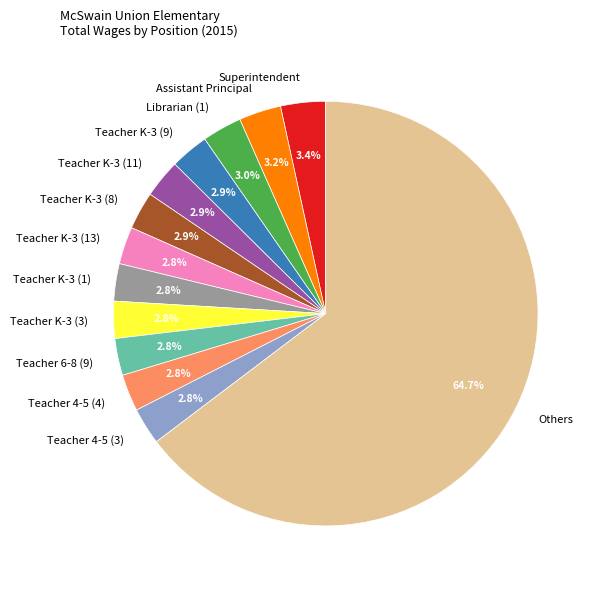

Which category has the biggest portion of the pie?

Others